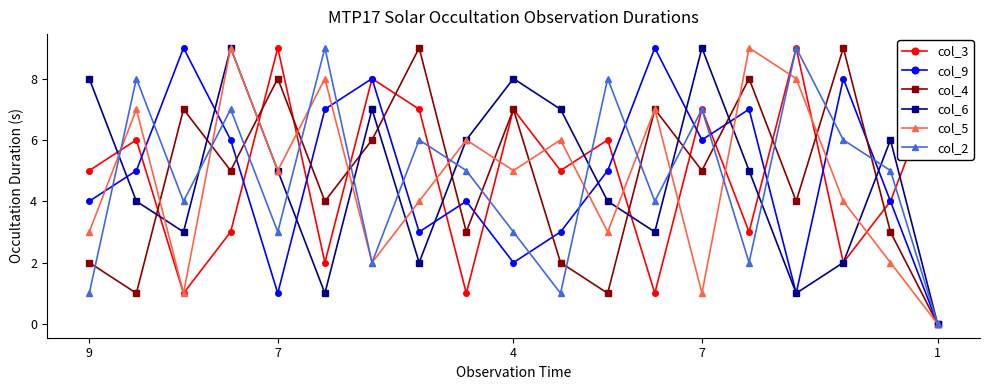

True or false: col_6 has more than 1 interior local peaks.

True